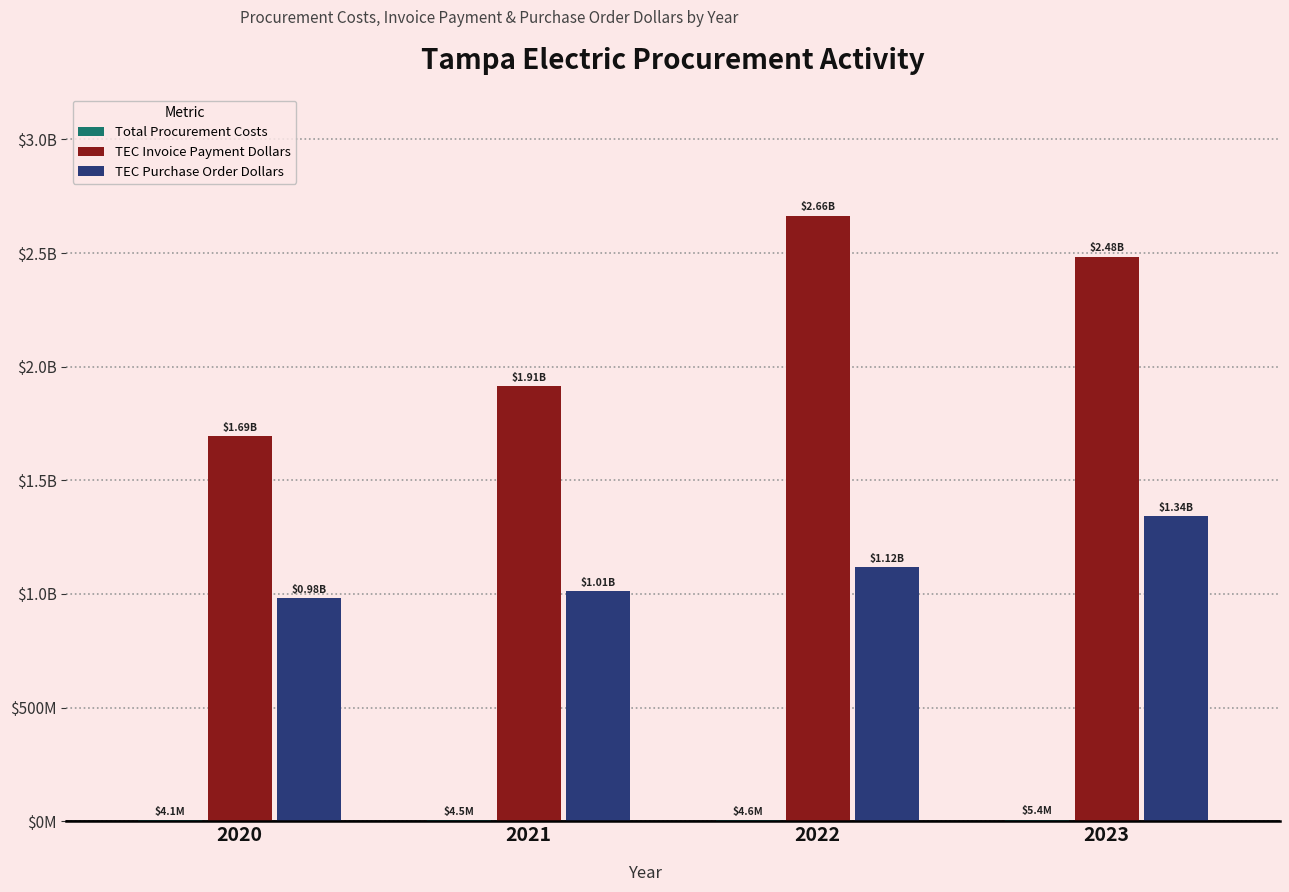

Are the bars grouped side by side (vs. stacked)?

Yes